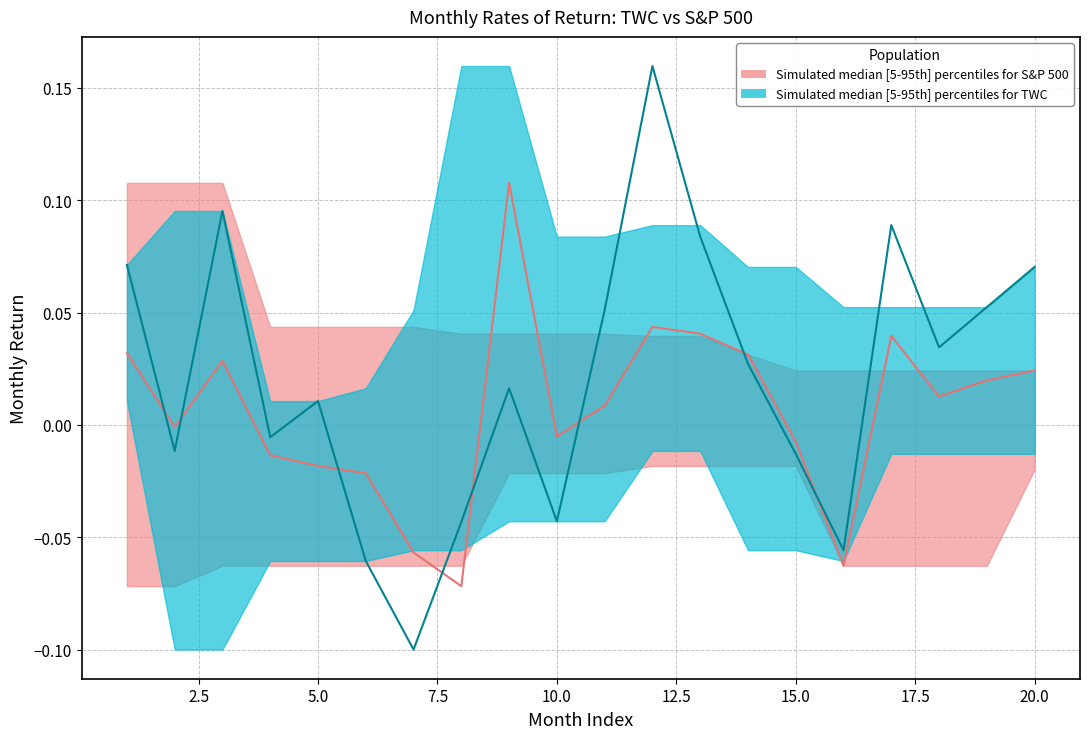

At which label does R(S&P 500, t) reach its minimum?

8